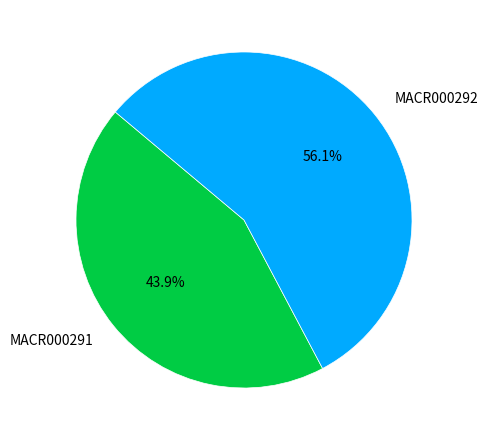

How many slices are in this pie chart?

2